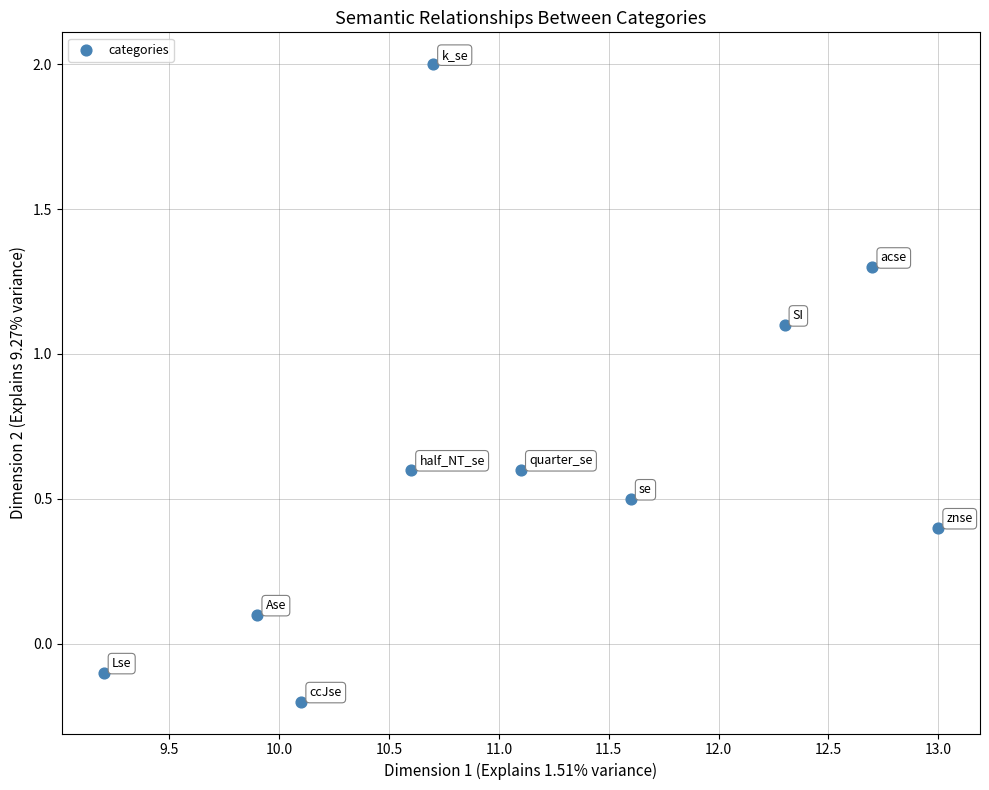

What is the range of X values (max minus min)?

3.8